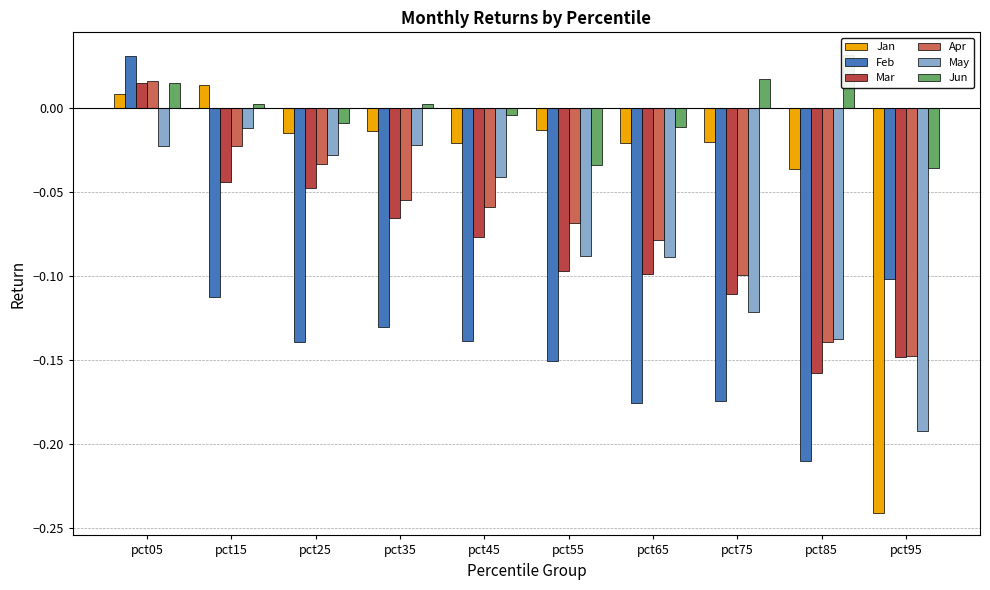

How many data points in Feb are less than 0?

9